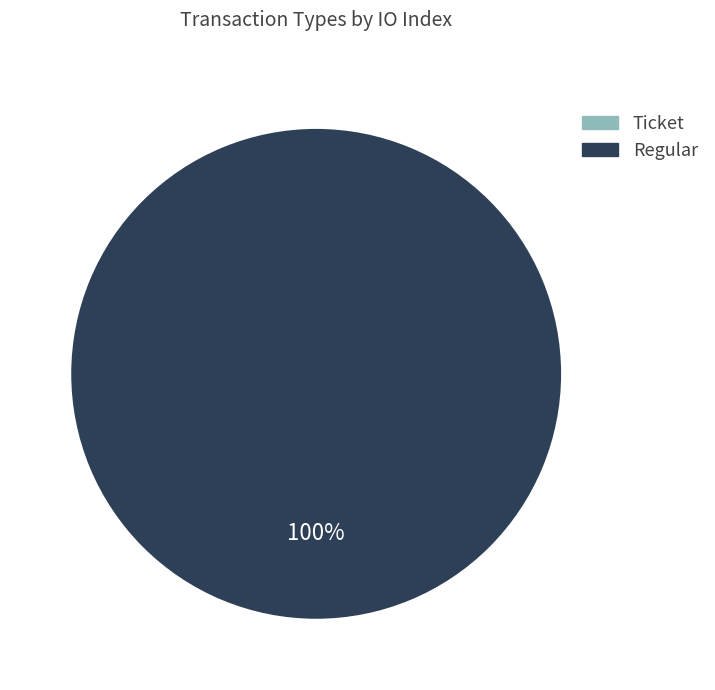

Rank the categories by value from highest to lowest.

Regular, Ticket